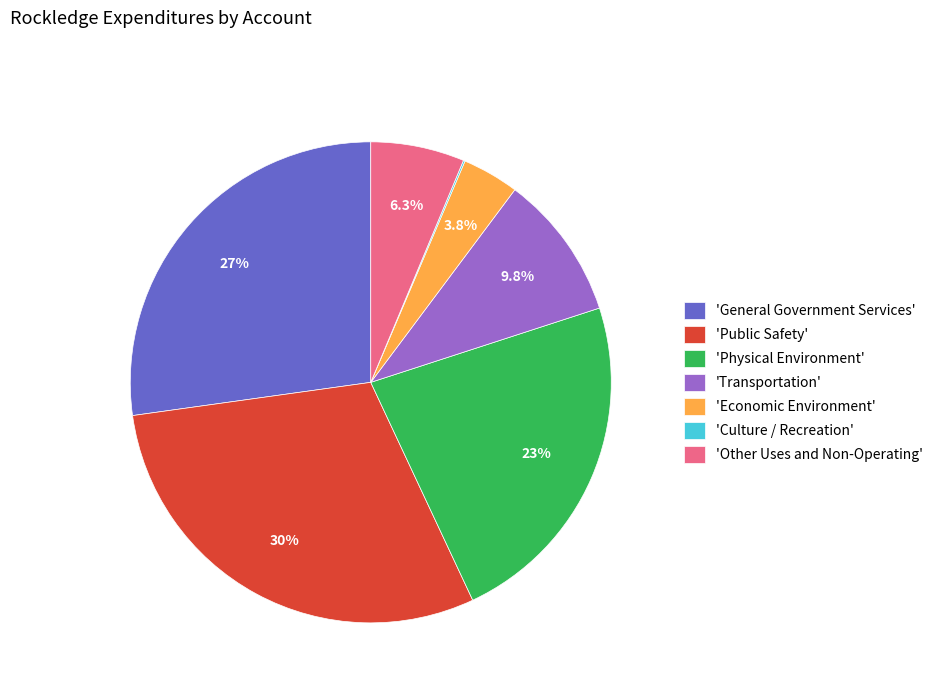

Which has a higher value, 'Economic Environment' or 'Other Uses and Non-Operating'?

'Other Uses and Non-Operating'